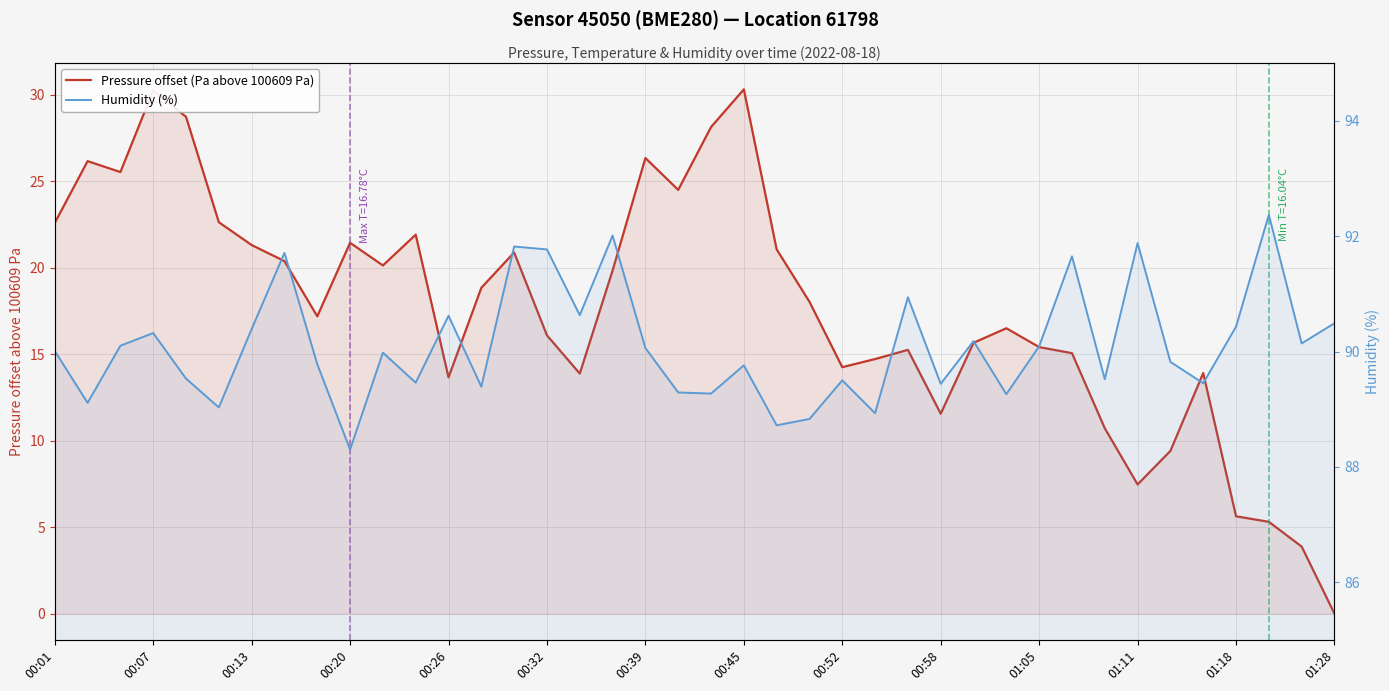

Which series changed the most between 01:11 and 19?

Pressure offset (Pa above 100609 Pa)